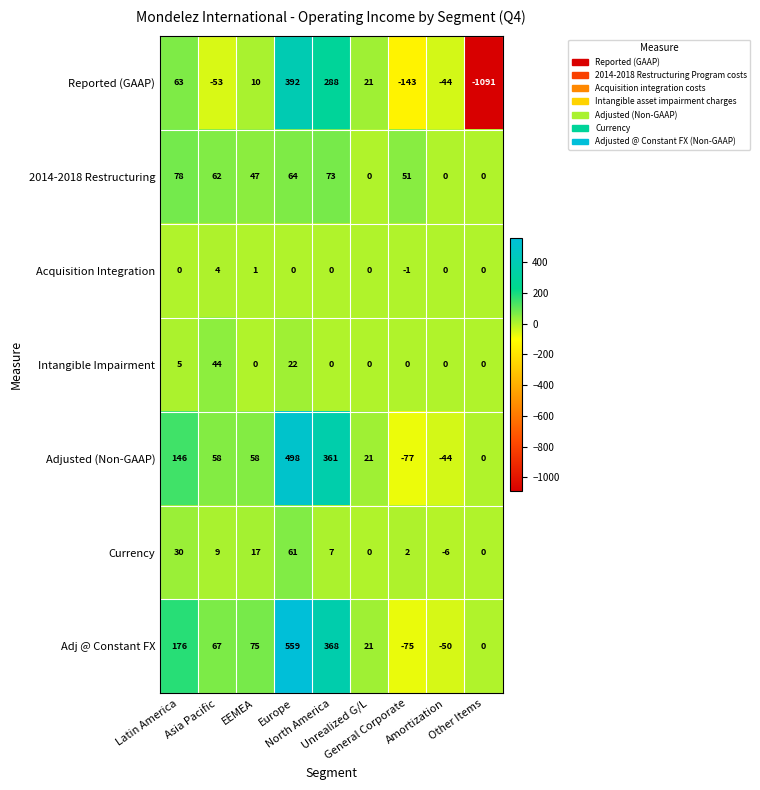

What is the highest value of the Reported (GAAP) series?

392